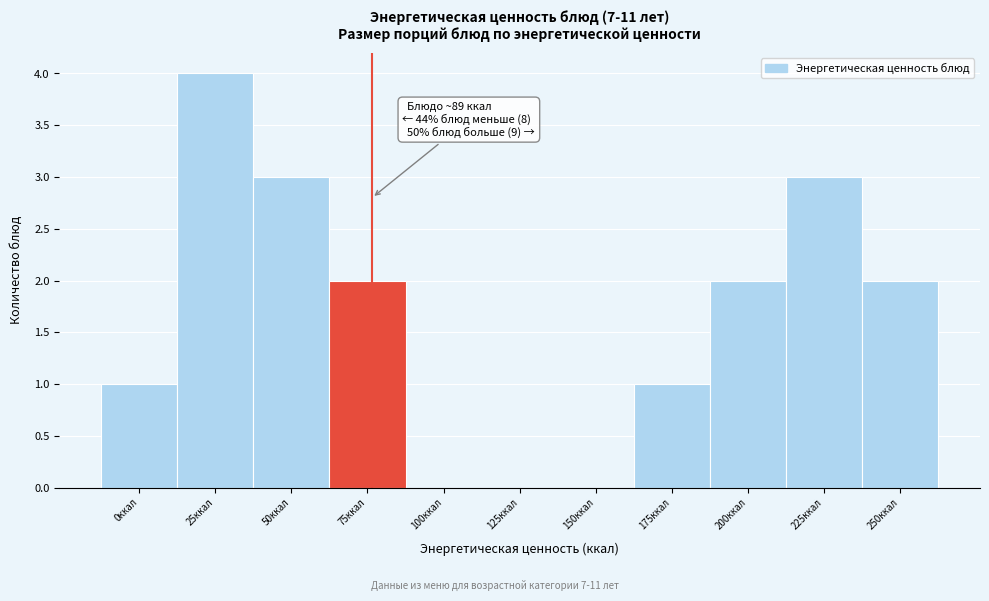

Reading right to left, transcribe all the data shown in this chart.

250ккал=2	225ккал=3	200ккал=2	175ккал=1	150ккал=0	125ккал=0	100ккал=0	75ккал=2	50ккал=3	25ккал=4	0ккал=1